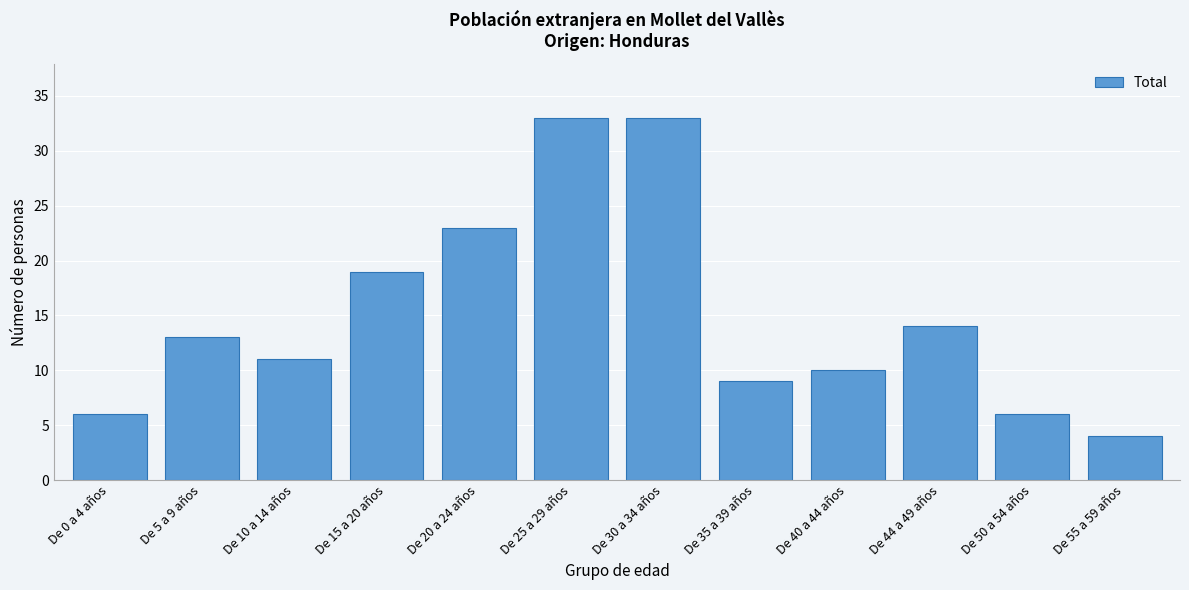

Reading left to right, extract all data points from this chart.

De 0 a 4 años=6	De 5 a 9 años=13	De 10 a 14 años=11	De 15 a 20 años=19	De 20 a 24 años=23	De 25 a 29 años=33	De 30 a 34 años=33	De 35 a 39 años=9	De 40 a 44 años=10	De 44 a 49 años=14	De 50 a 54 años=6	De 55 a 59 años=4